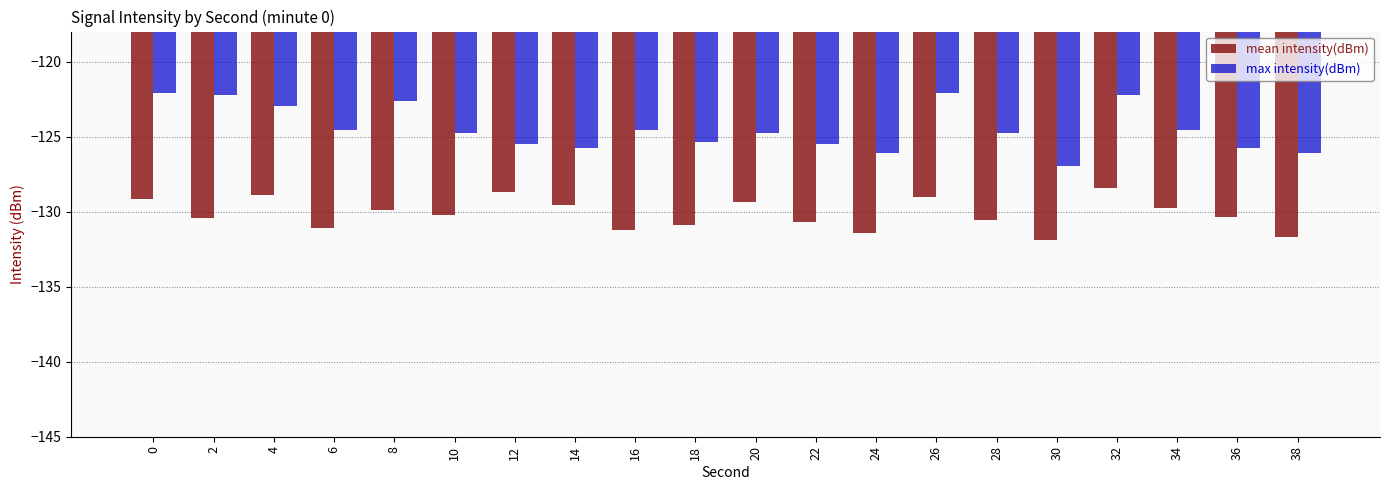

What is the average value of the mean intensity(dBm) series?

-130.2